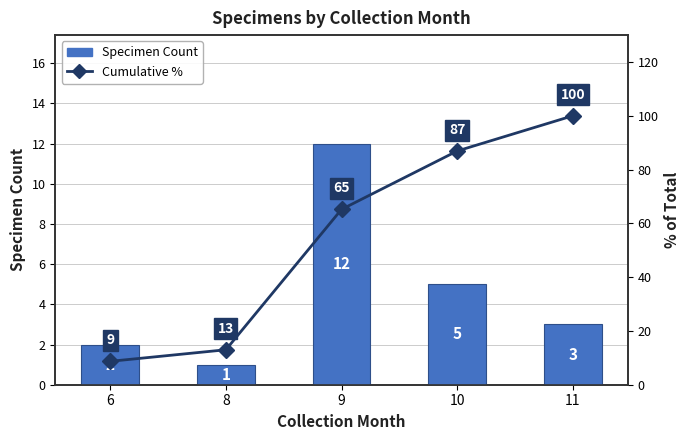

At which category is the sum across all series the highest?

11